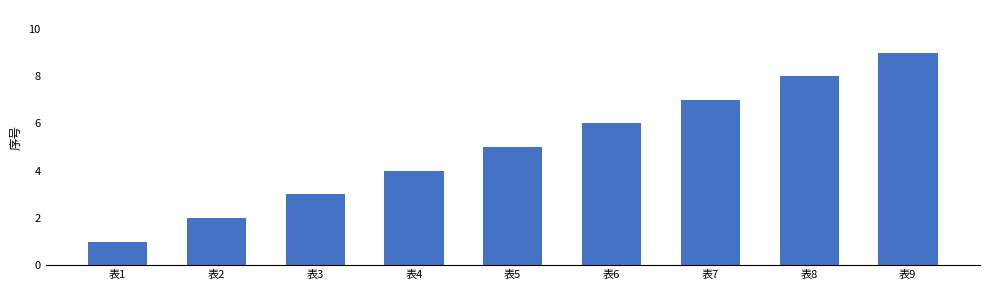

Reading left to right, extract all data points from this chart.

表1=1	表2=2	表3=3	表4=4	表5=5	表6=6	表7=7	表8=8	表9=9